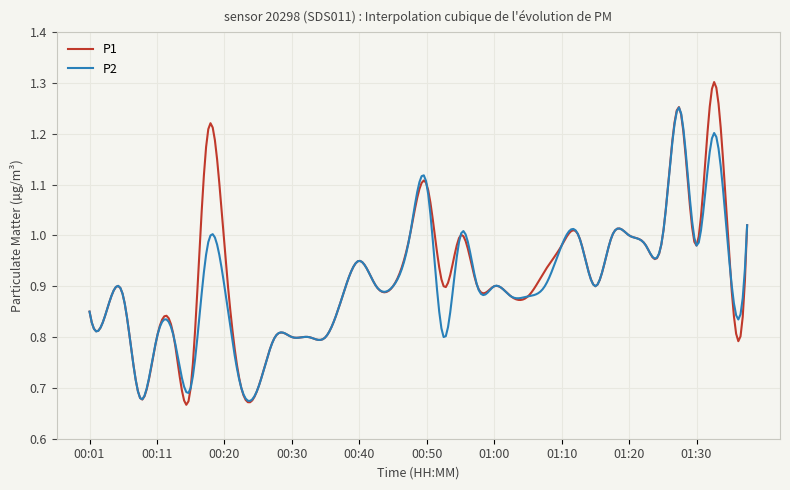

What is the sum of all P1 values?

275.2